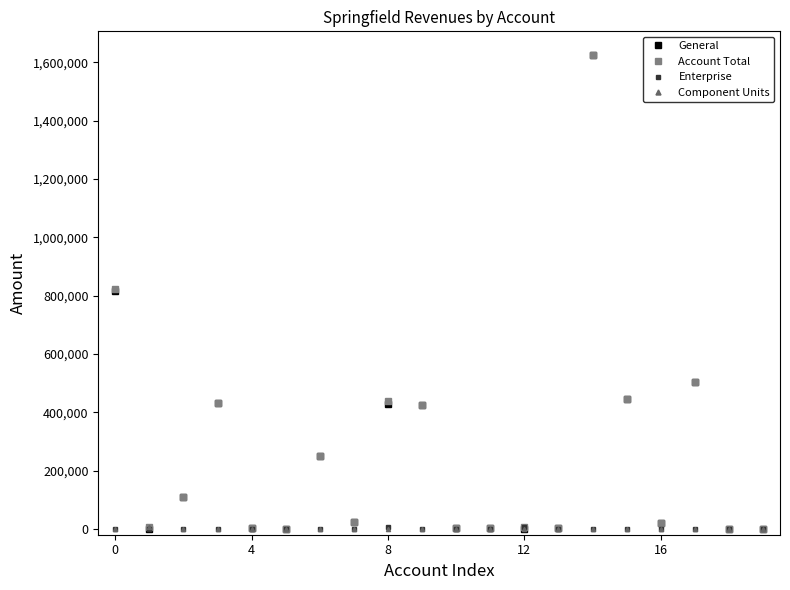

Which series has the widest spread of values?

General